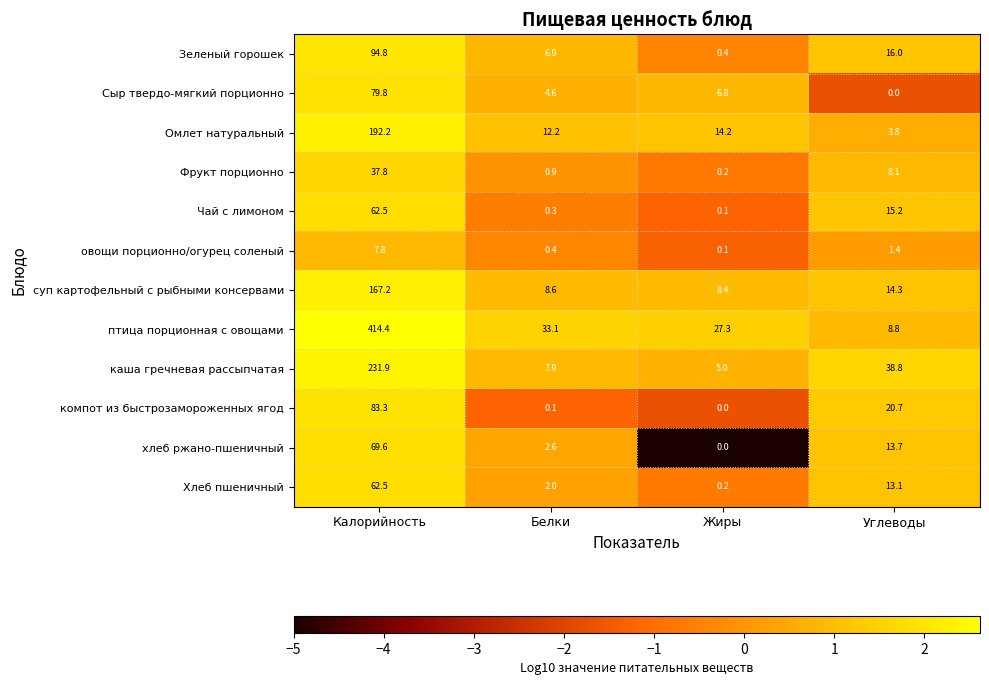

Is it true that хлеб ржано-пшеничный equals 69.6 at Калорийность?

True